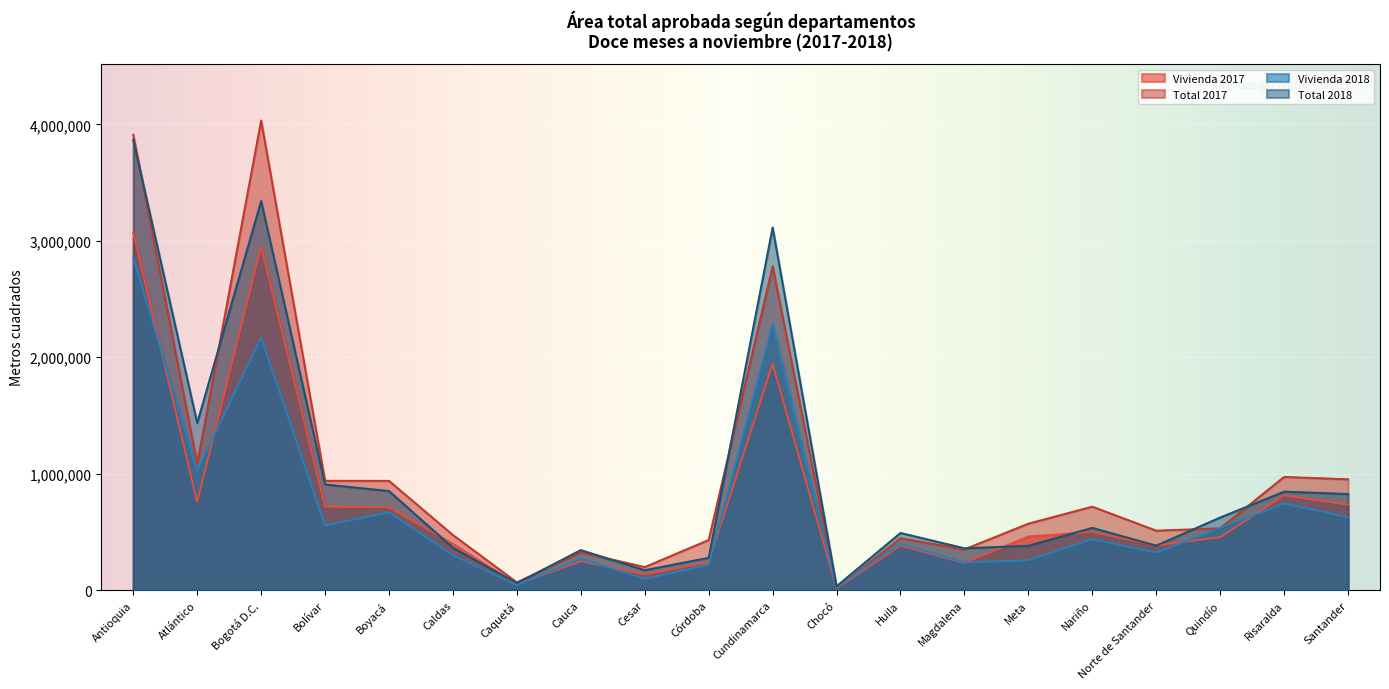

Where is the first local minimum for Vivienda 2018?

Atlántico